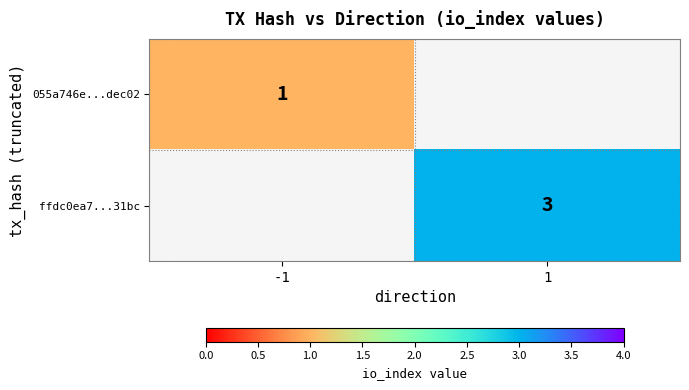

The value of ffdc0ea7...31bc at 1 is 4.9. True or false?

False